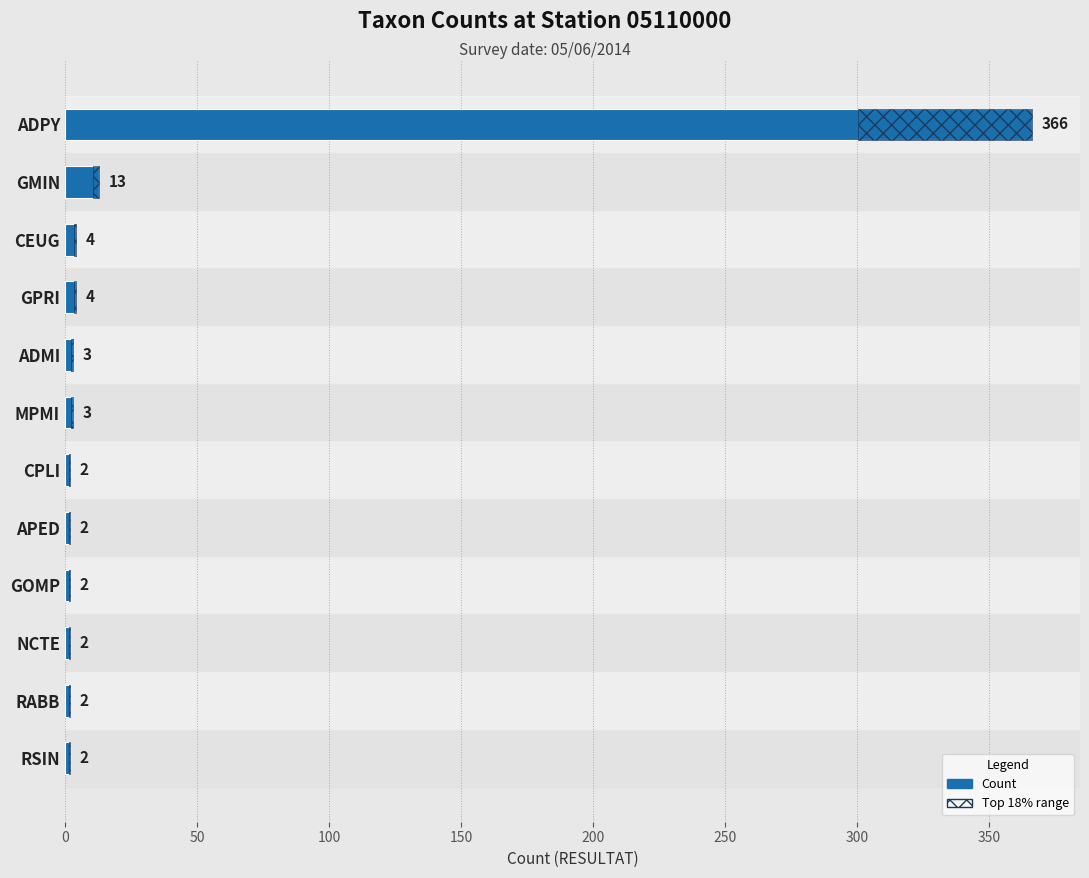

True or false: the data shows 1 at GOMP.

False